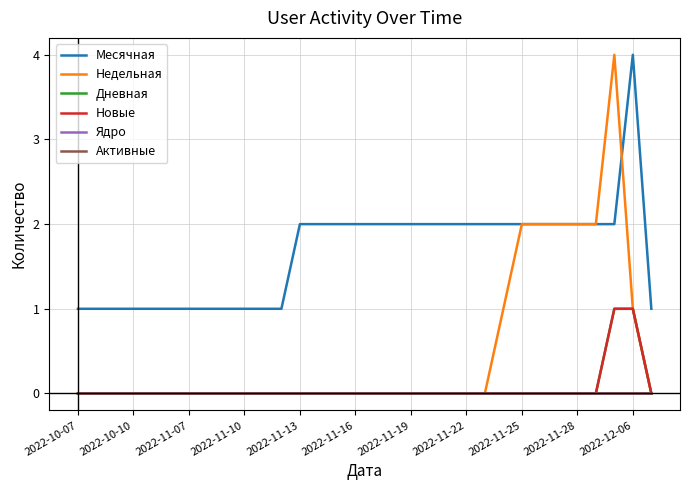

What is the difference between the maximum and minimum values in the Недельная series?

4